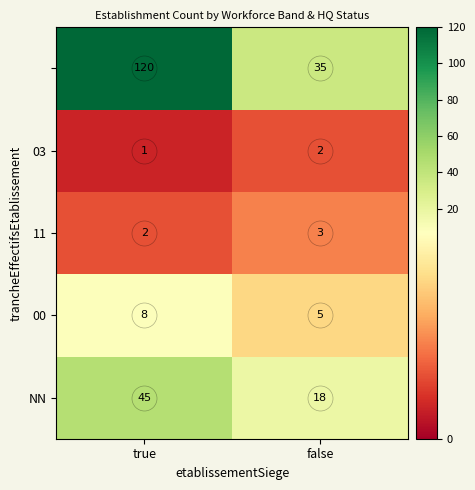

What is the difference between the highest and lowest values at false?

33